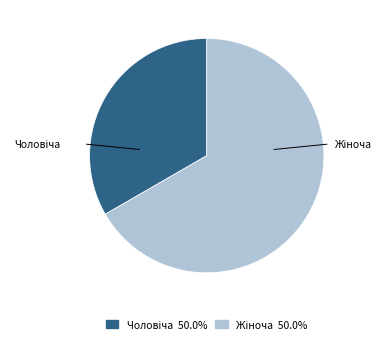

Count the number of slices in the pie.

2